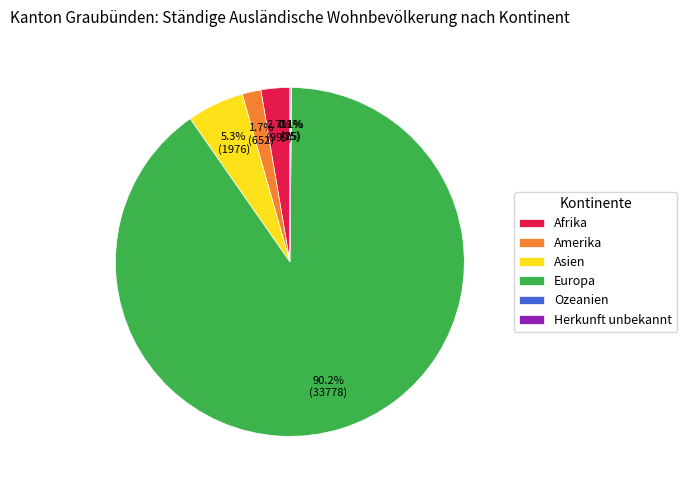

Which category has the biggest portion of the pie?

Europa